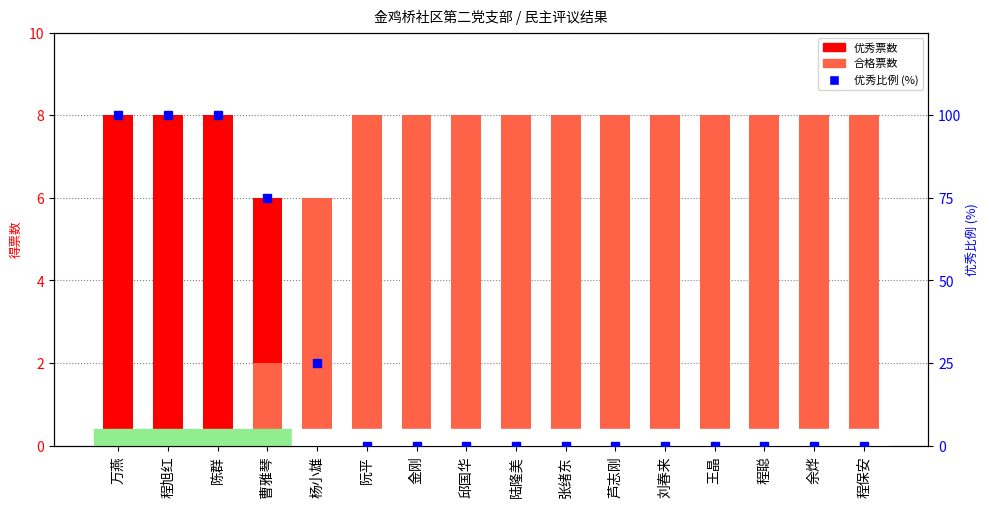

Count the 优秀比例 (%) values in the range 0 to 75.

13